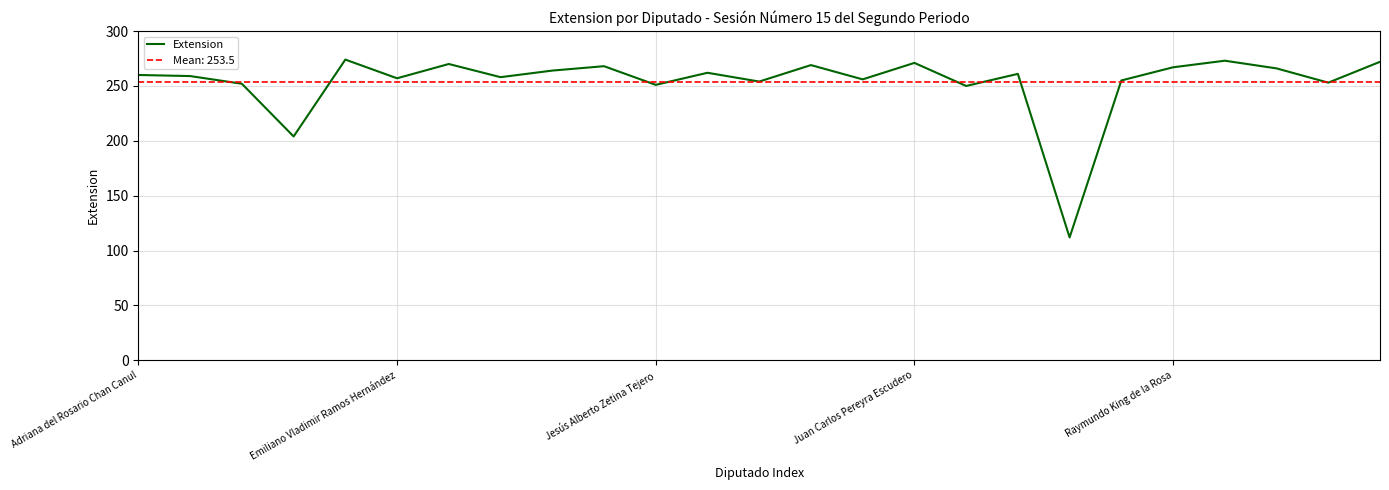

What is the ratio of the value at 9 to the value at 7?

1.0